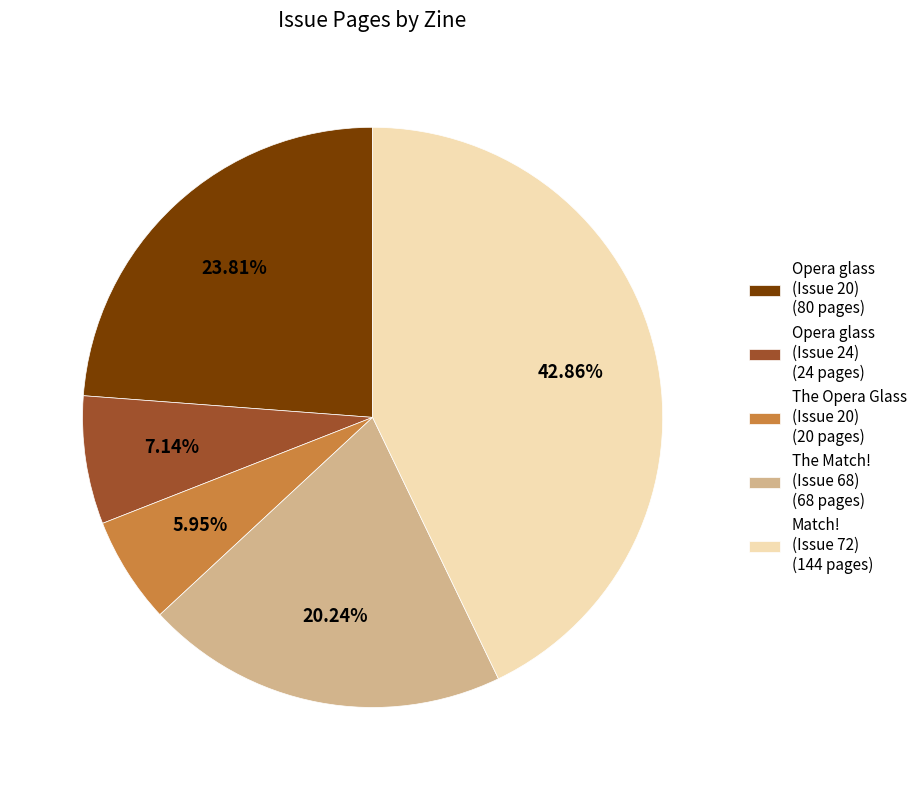

Is the sum of The Opera Glass (Issue 20) (20 pages) and Opera glass (Issue 20) (80 pages) greater than half?

No